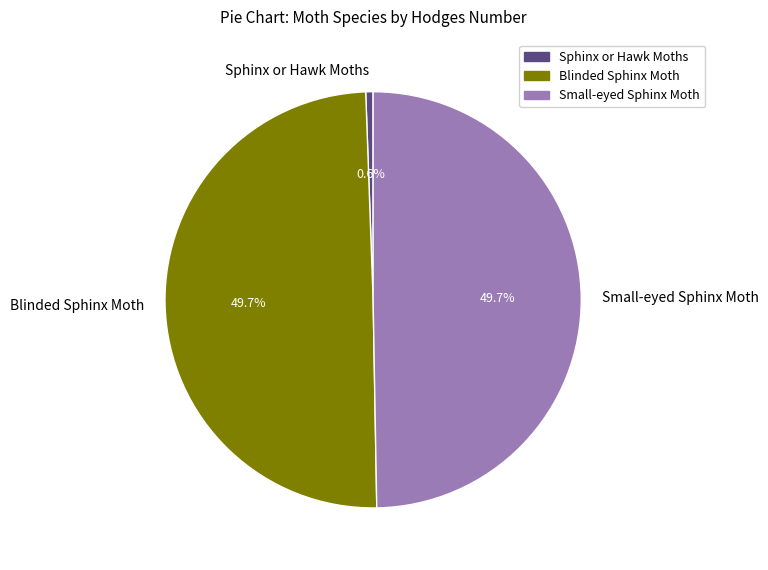

True or false: Blinded Sphinx Moth accounts for 50% of the total.

True